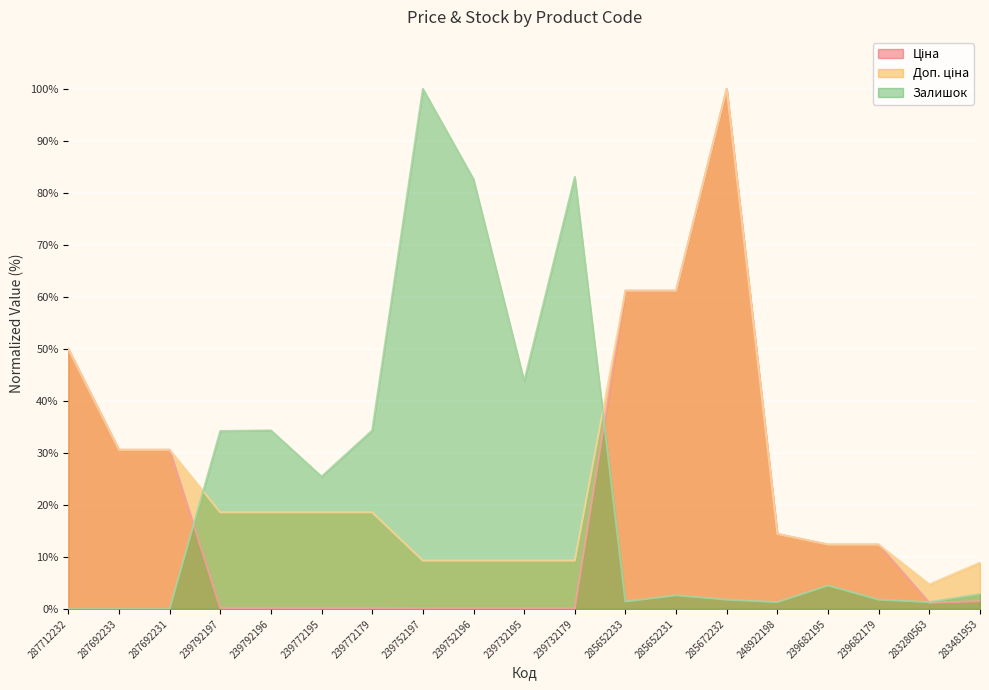

True or false: Ціна and Доп. ціна intersect in this chart.

False